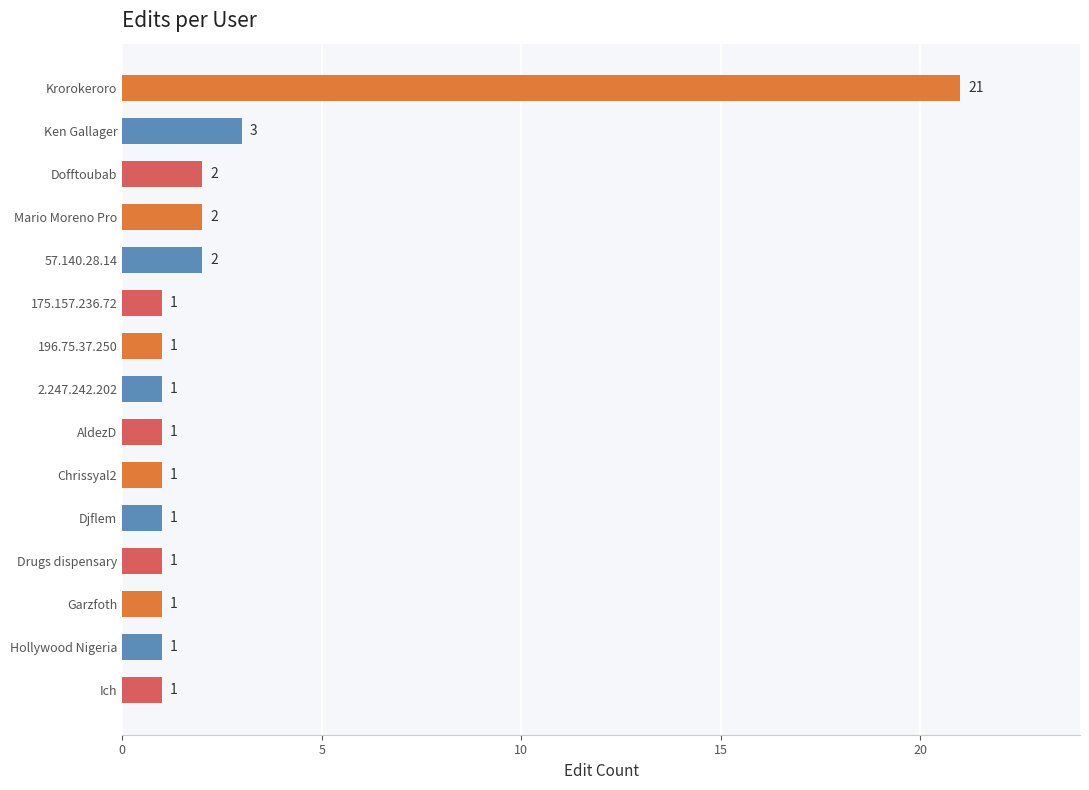

Does the chart contain stacked bars?

No